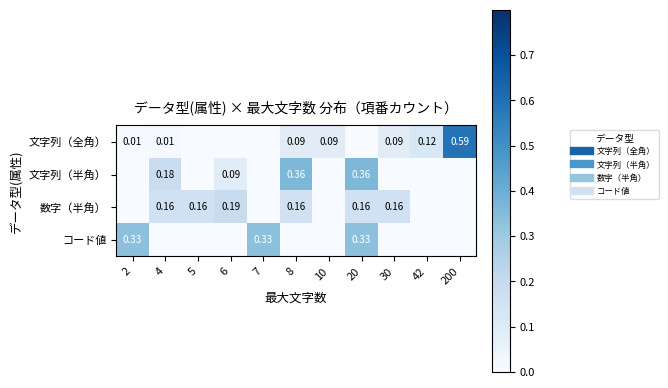

What is the highest value of the コード値 series?

0.3